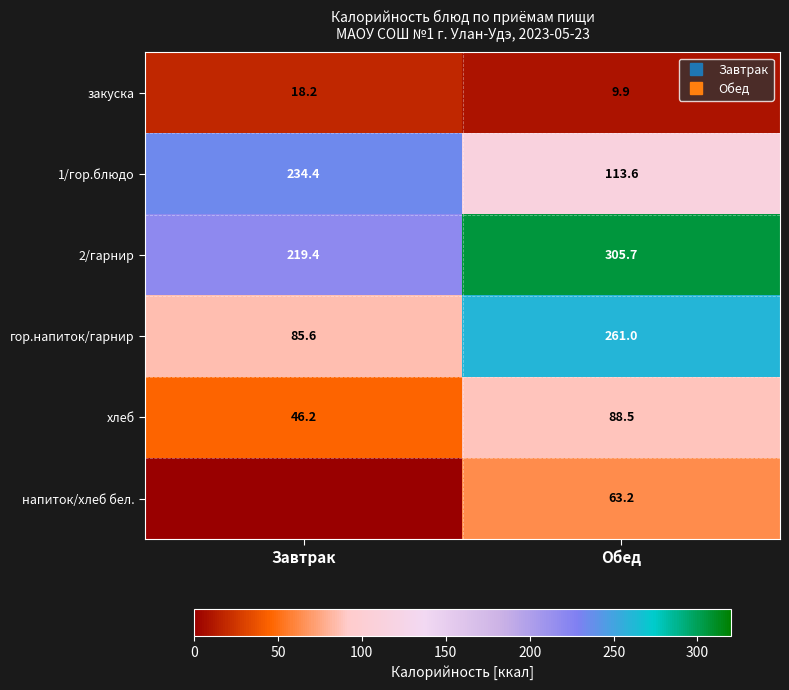

What is the spread (max minus min) of values at Завтрак?

234.4